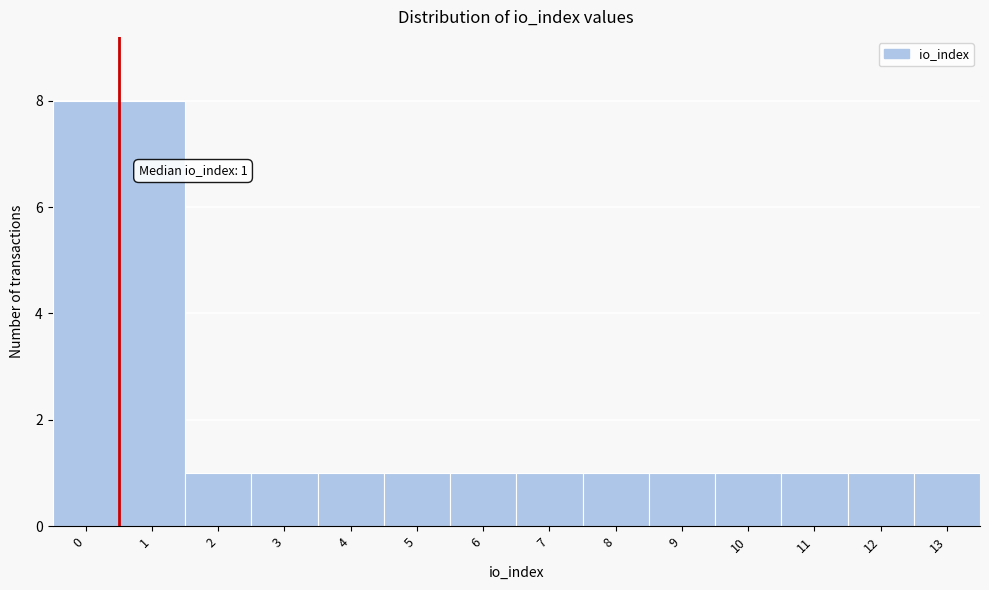

Reading left to right, list all the values displayed in this chart.

0=8	1=8	2=1	3=1	4=1	5=1	6=1	7=1	8=1	9=1	10=1	11=1	12=1	13=1